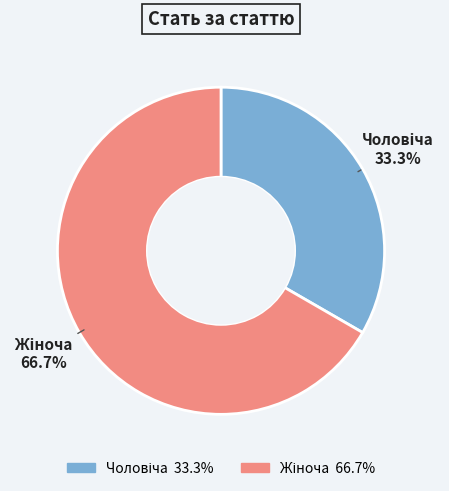

How many segments does this pie chart have?

2